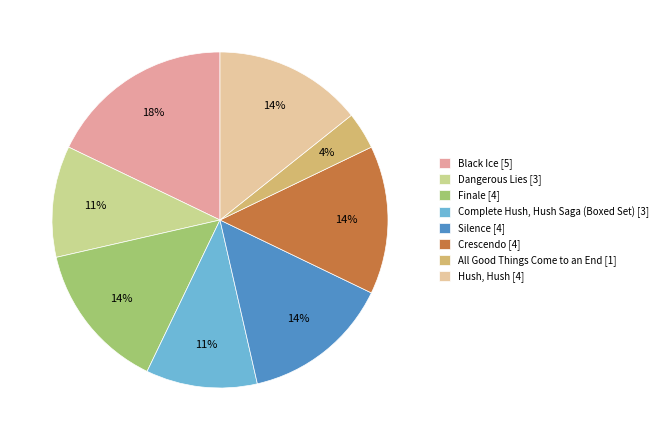

Does any single category account for the majority?

No